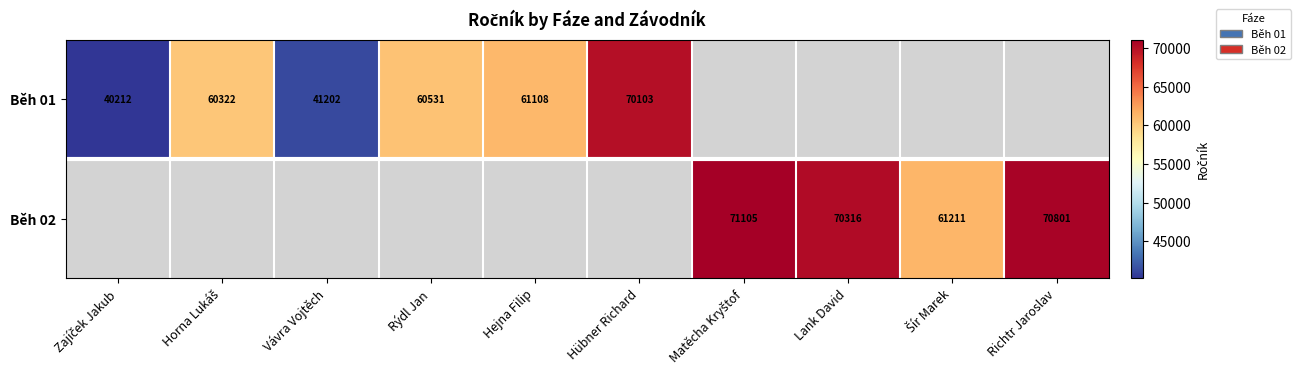

What is the smallest value displayed?

40212.0